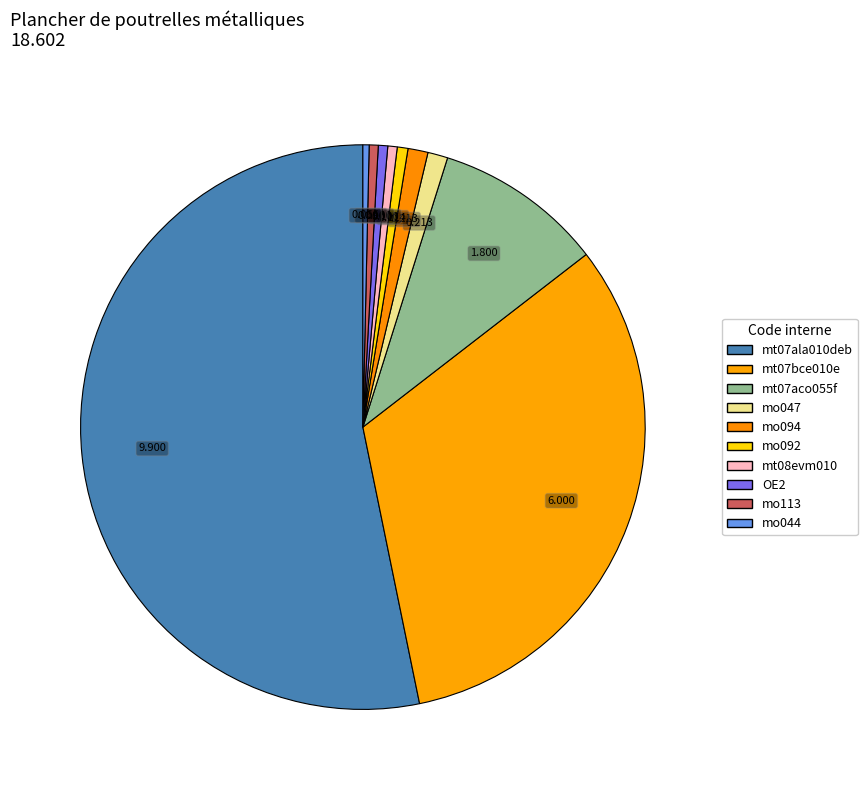

What is the largest slice in the pie chart?

mt07ala010deb